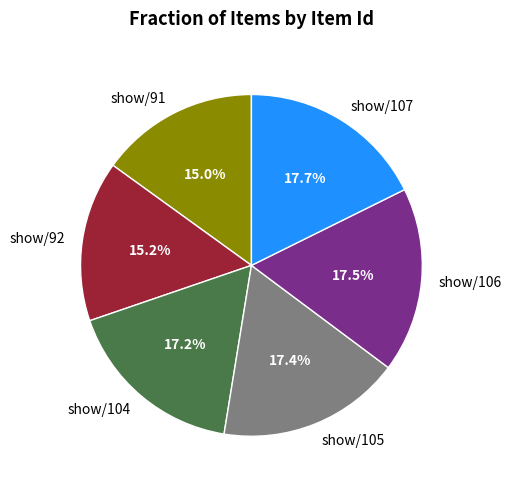

To the nearest percent, what is the average slice percentage?

17%